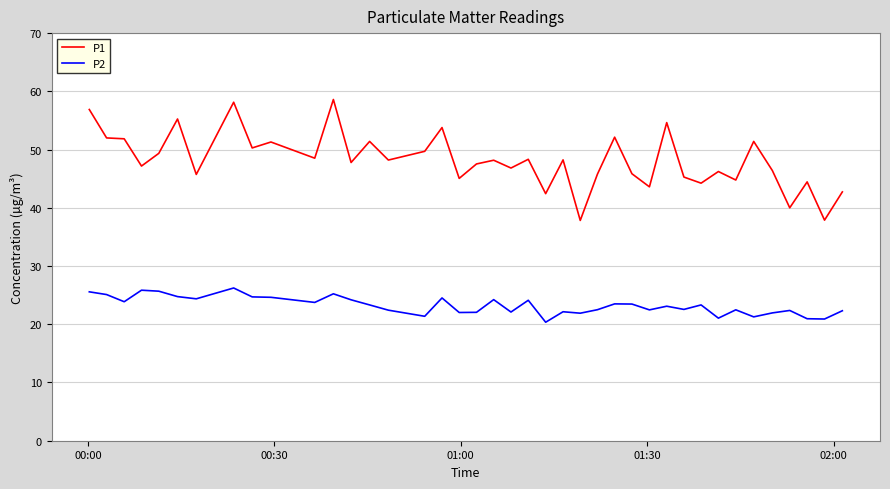

Which series has the largest range (max minus min)?

P1